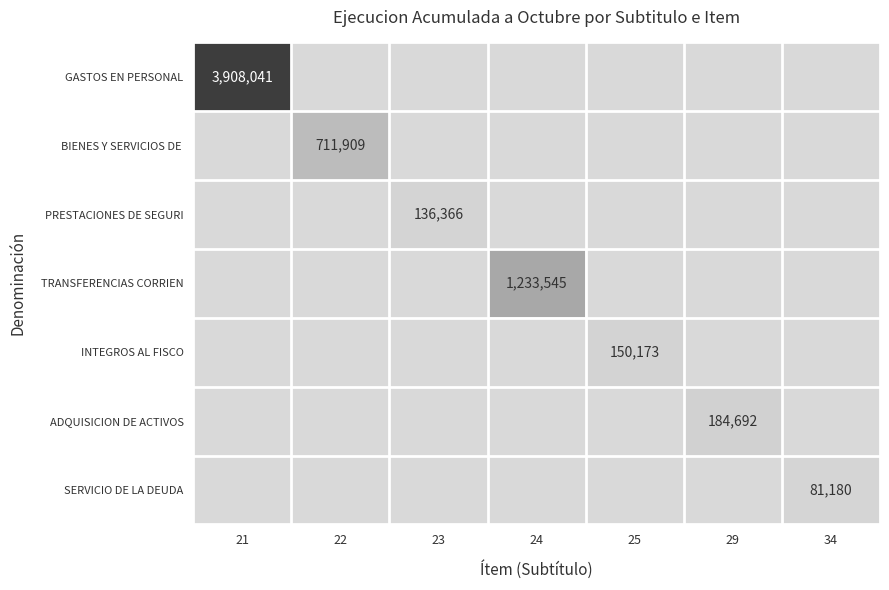

Which label corresponds to the smallest value in the chart?

22